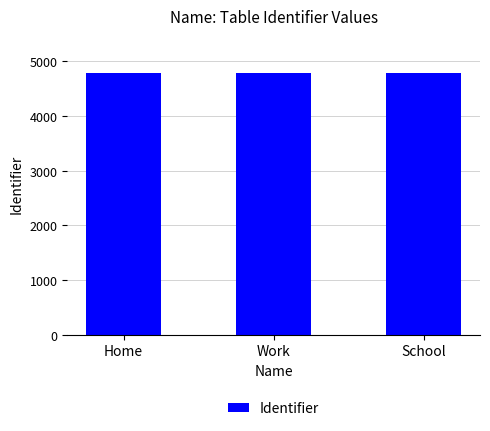

What is the greatest value displayed?

4795